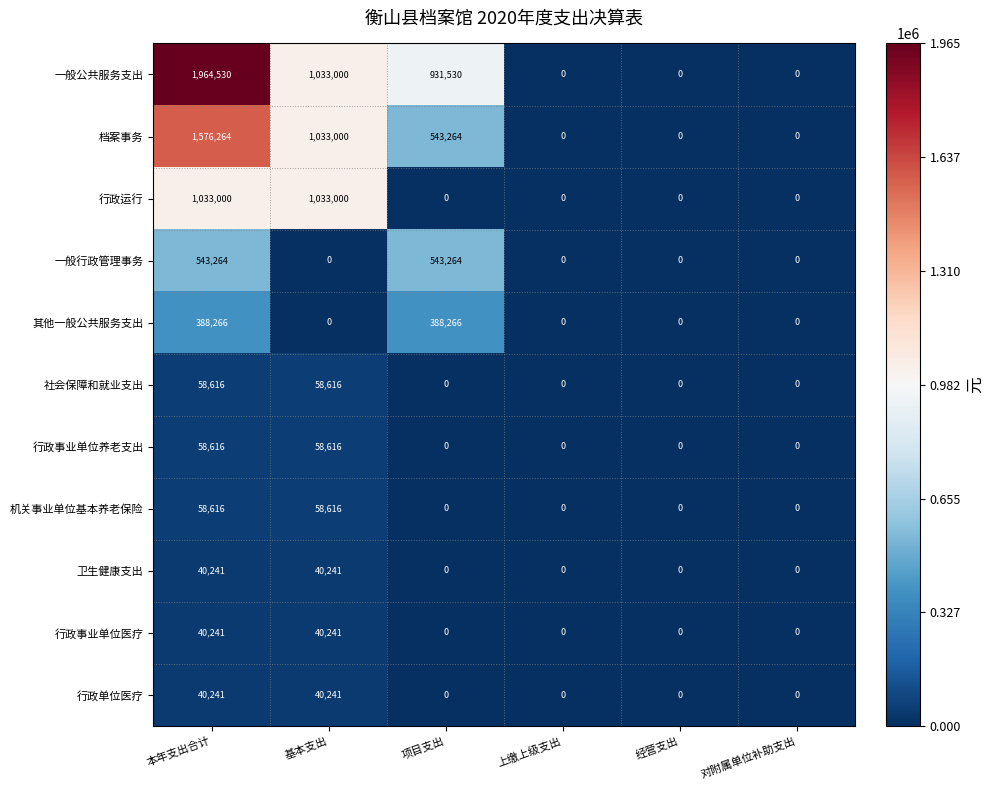

Which series has the largest total across all categories?

一般公共服务支出